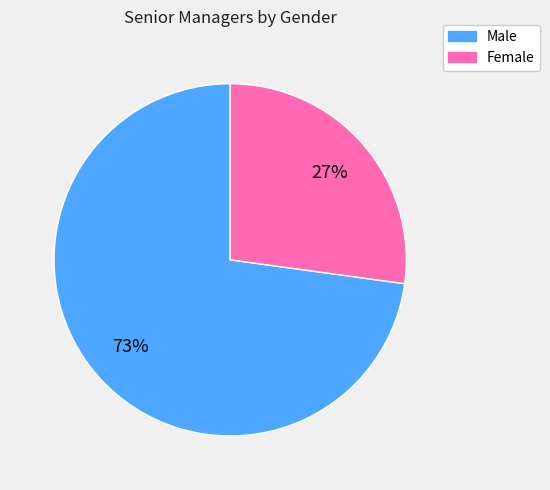

Count the number of slices in the pie.

2